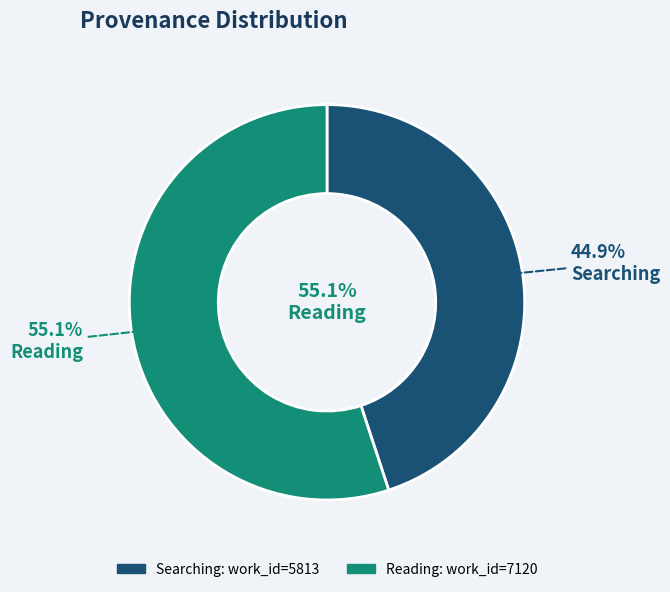

Which slice is the smallest?

Searching